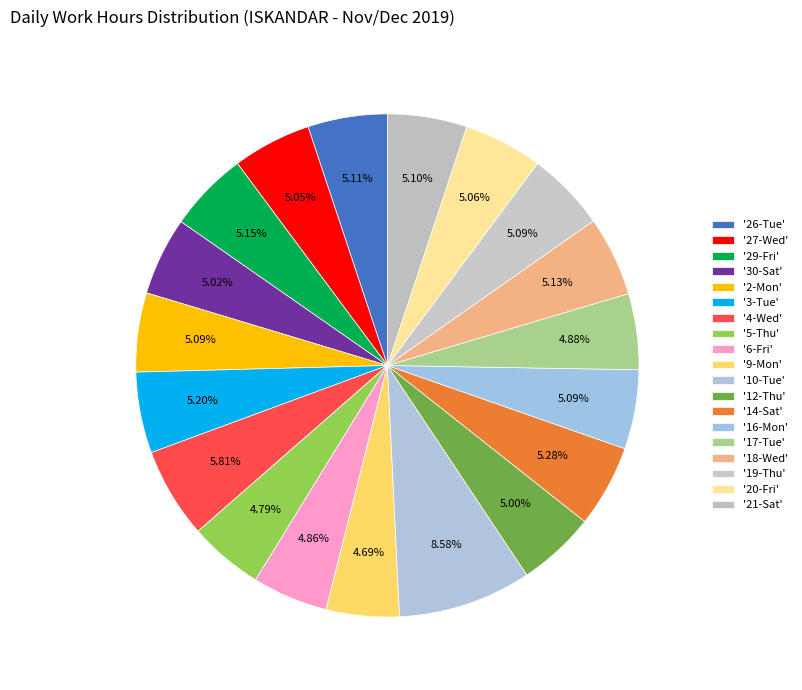

How many segments does this pie chart have?

19